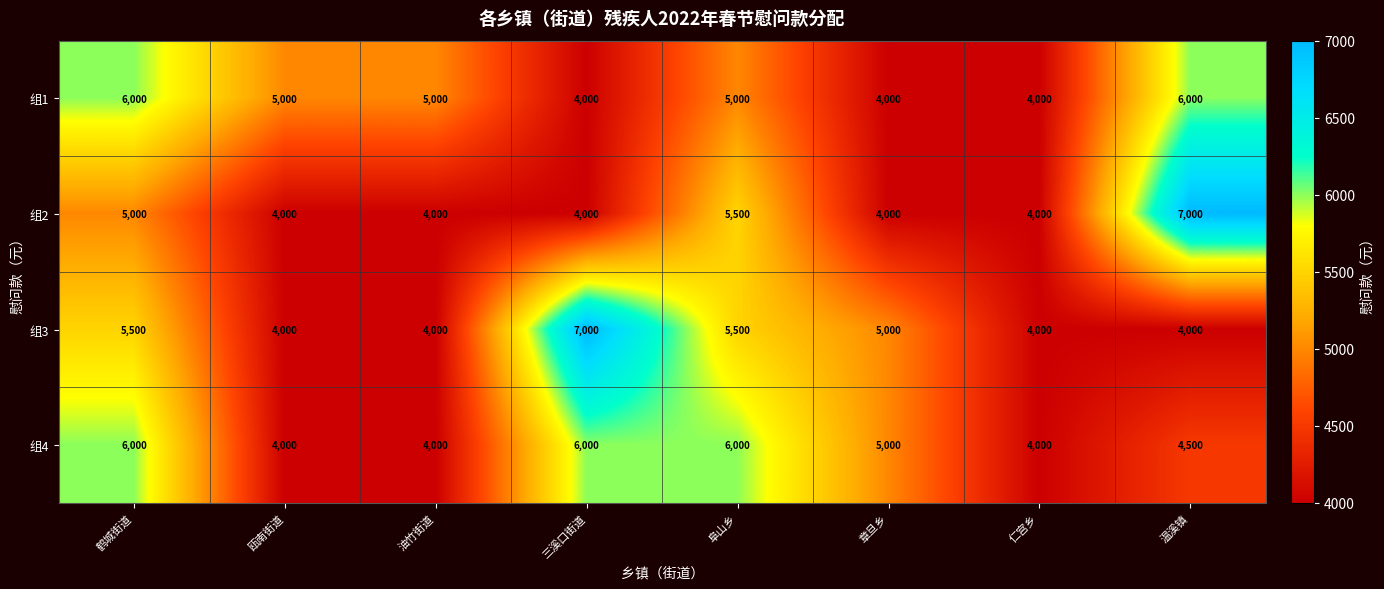

At how many categories does at least one series exceed 5159?

4